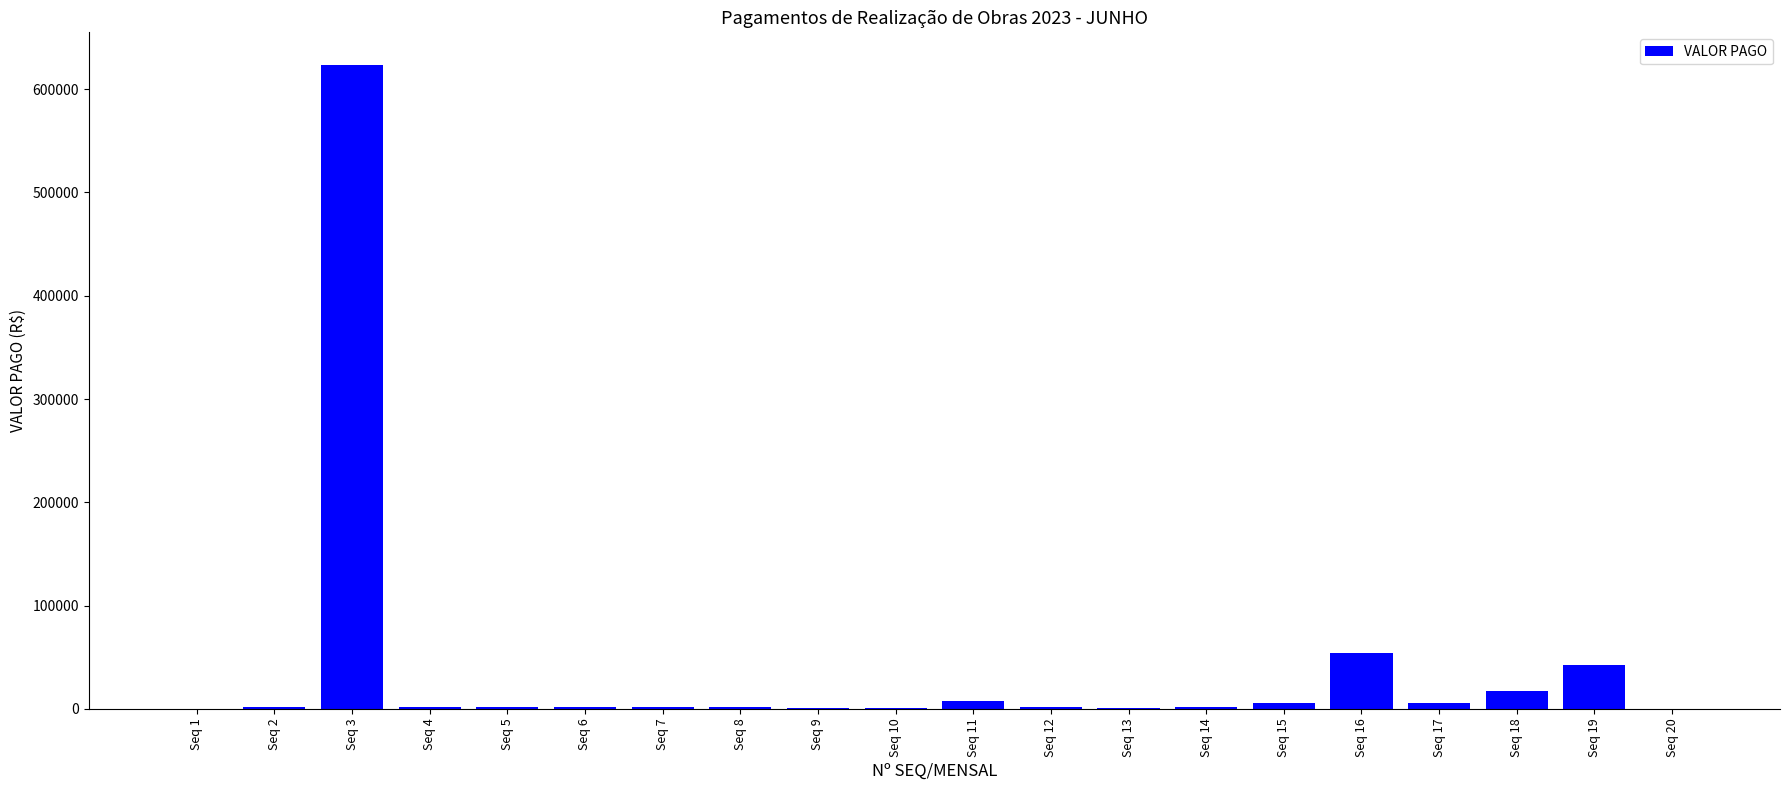

Where is the data nearest to the value 311986?

Seq 16